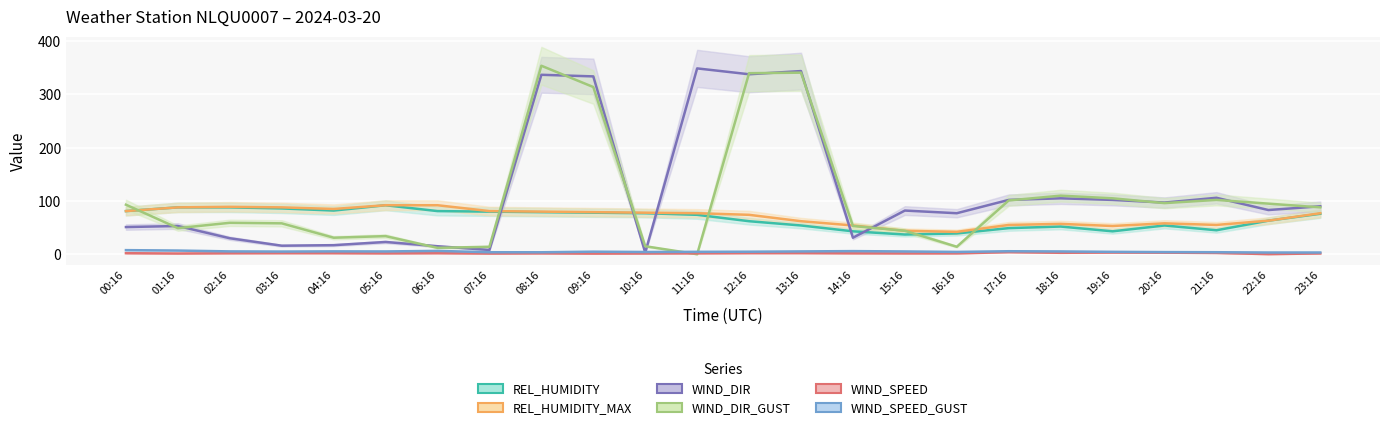

The value of REL_HUMIDITY_MAX at 10:16 is 134.2. True or false?

False